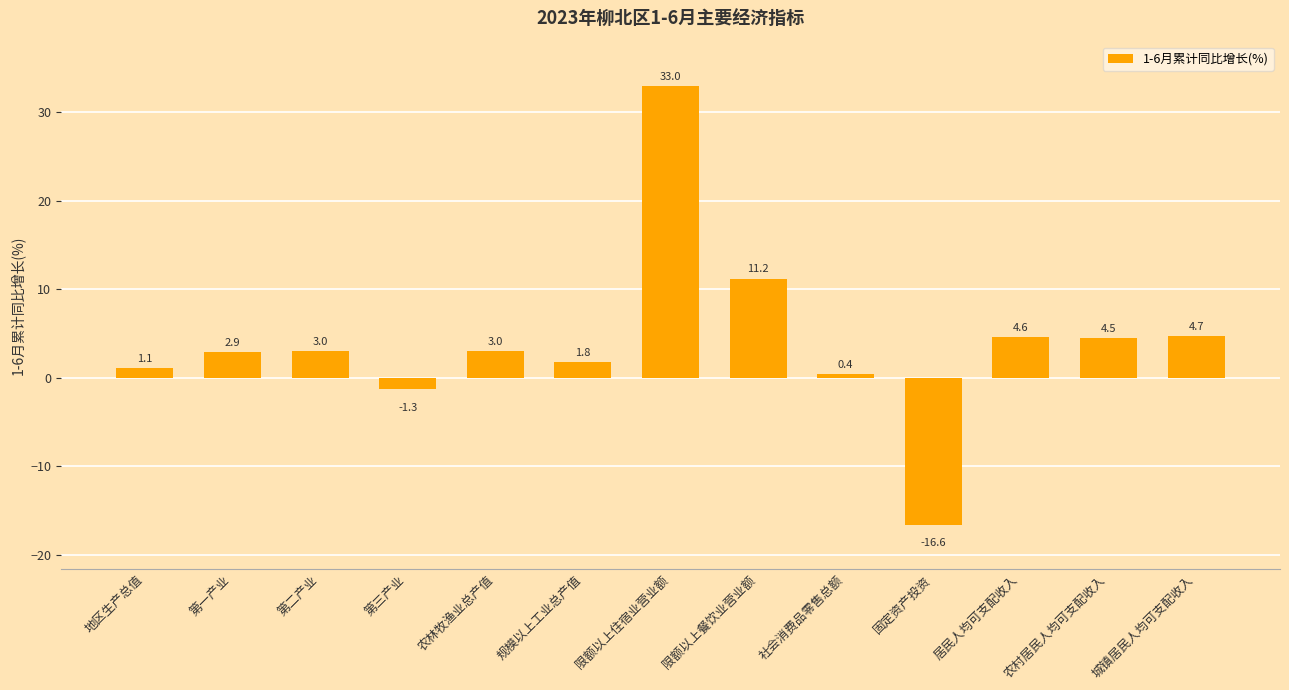

Does the chart contain any negative values?

Yes